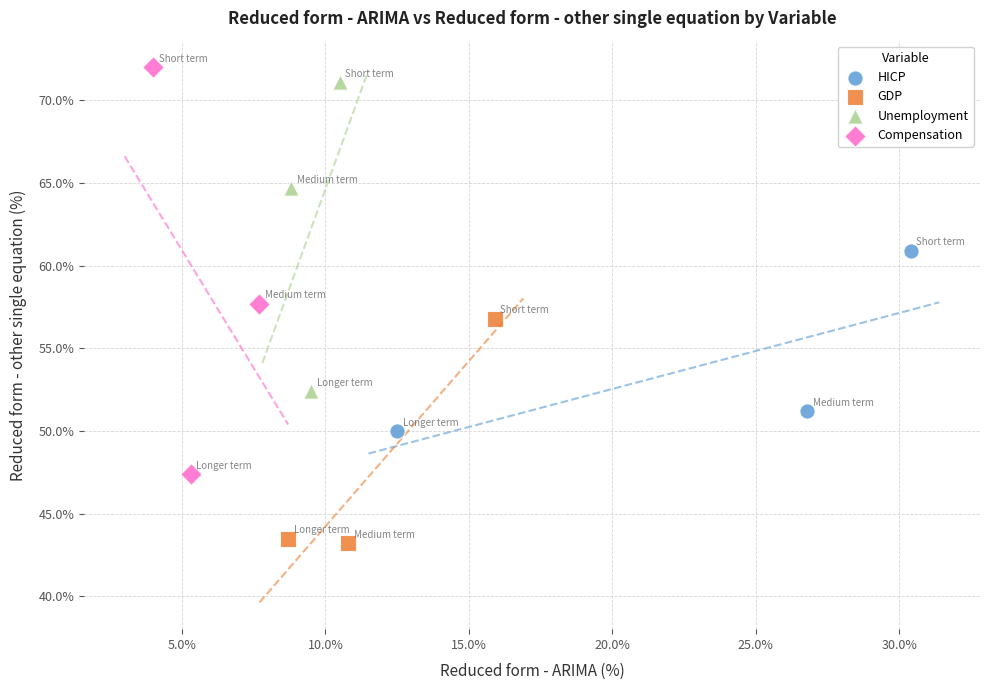

Which series has the largest Y range (max minus min)?

Compensation